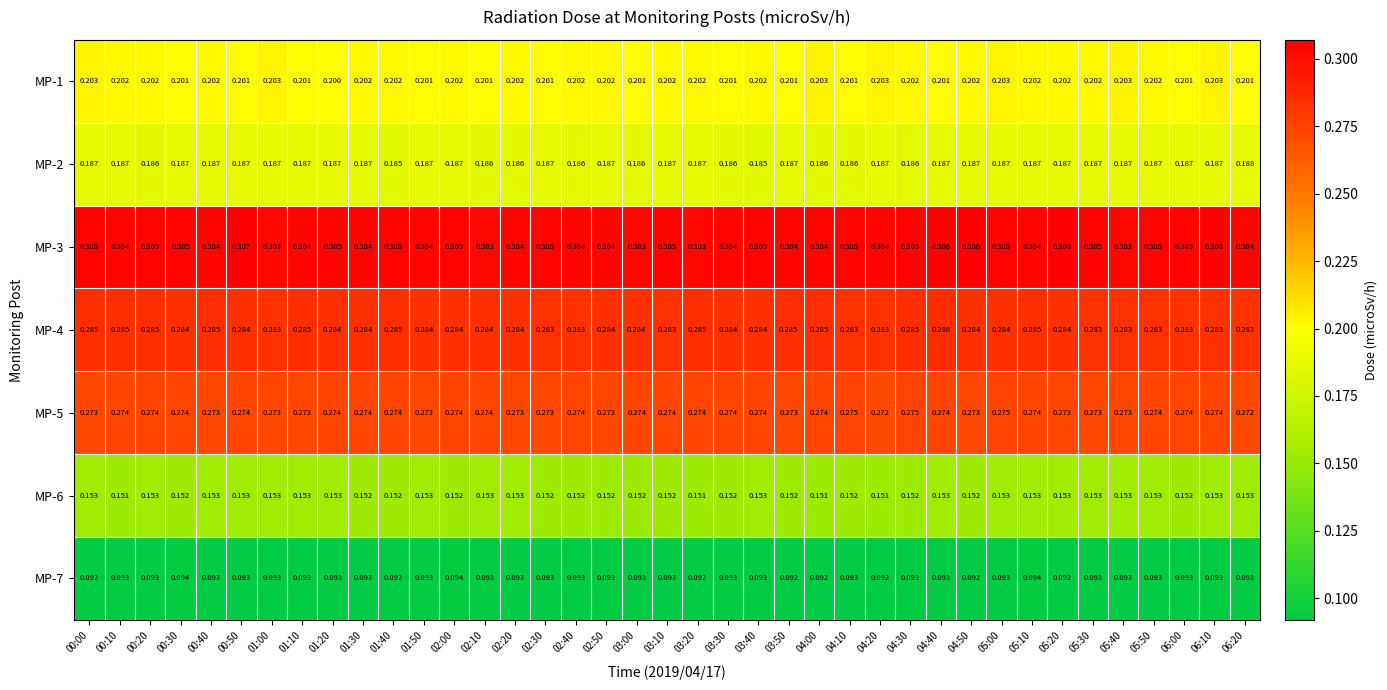

Is the value of MP-7 at 01:00 greater than the value of MP-6 at 06:20?

No